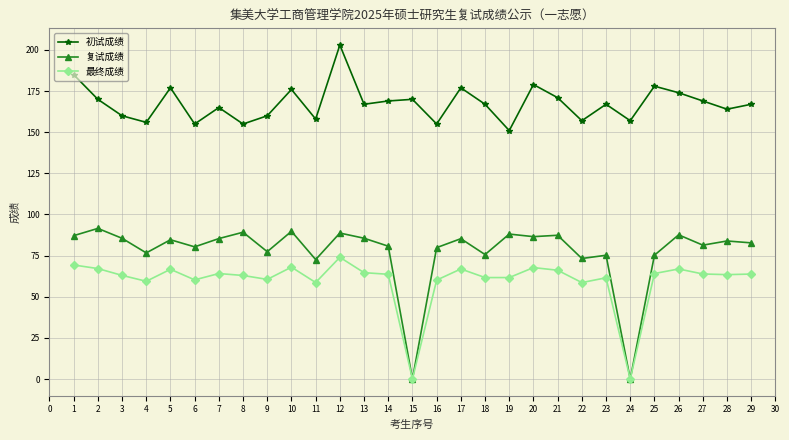

True or false: 最终成绩 and 初试成绩 cross at least once.

False